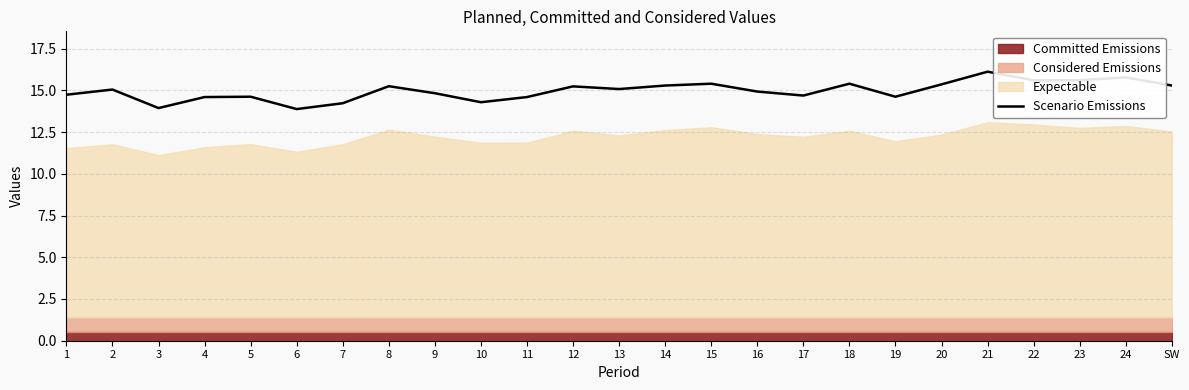

What is the smallest value displayed?

13.9